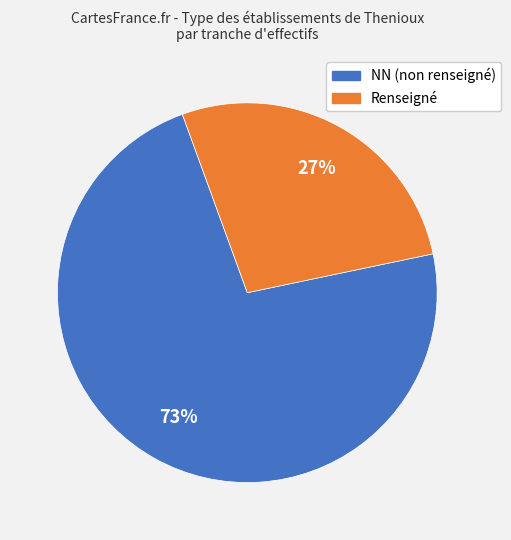

Is there any slice that represents more than half of the pie?

Yes